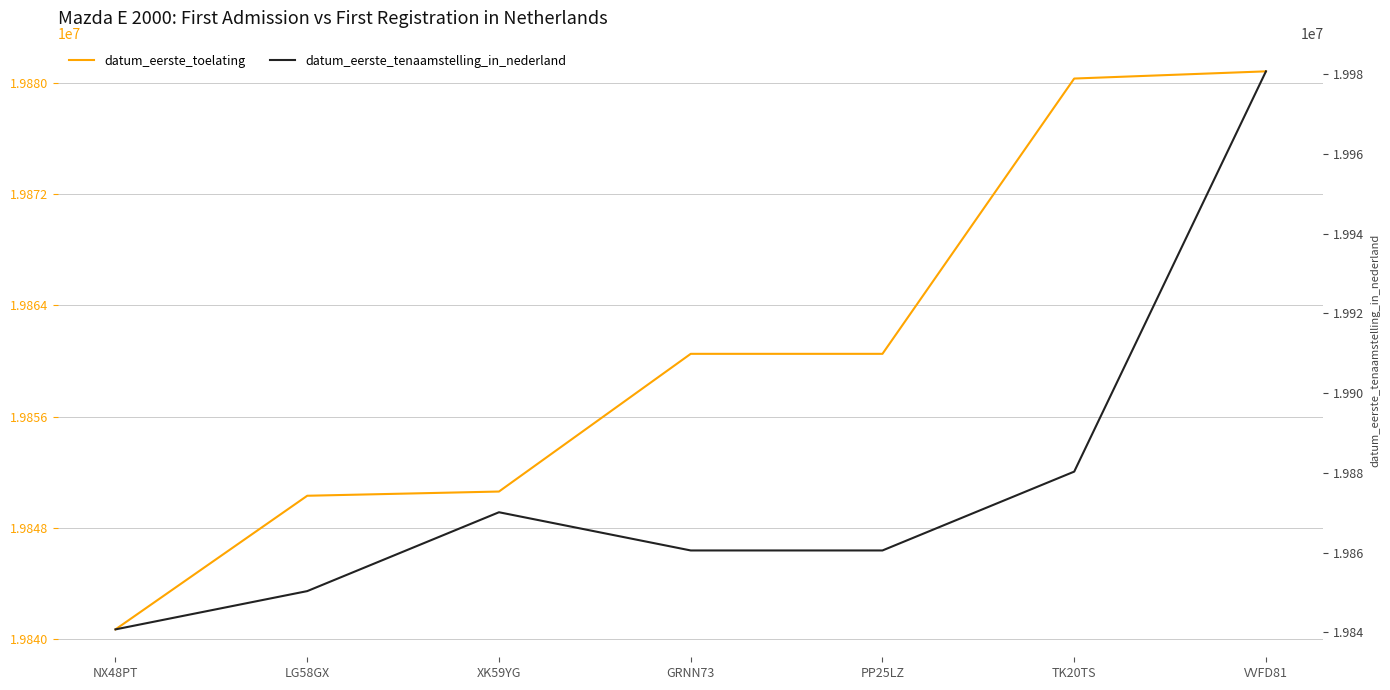

What is the label of the 5th point from the right?

XK59YG